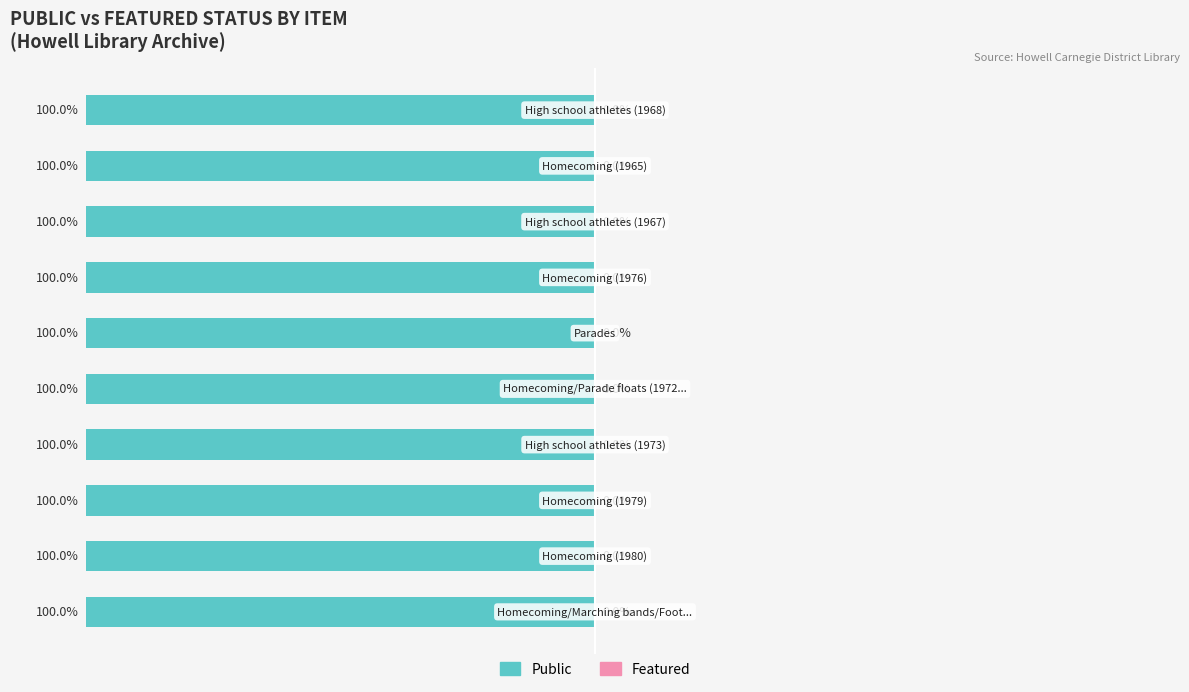

What is the maximum value shown in the chart?

1